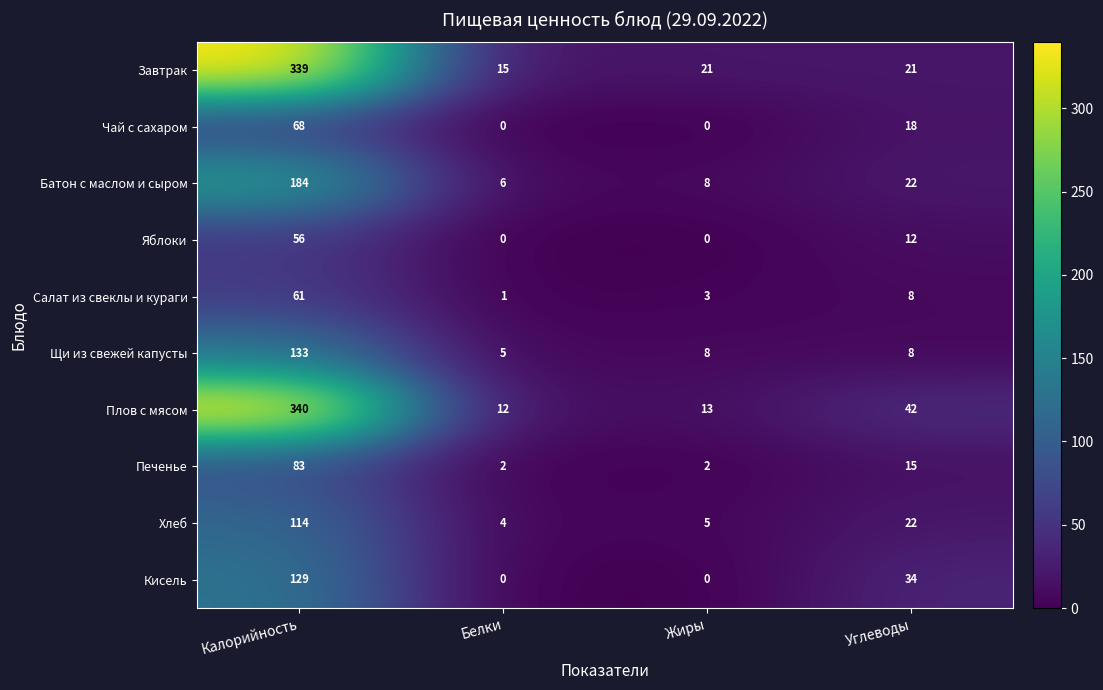

At how many categories does at least one series exceed 29?

2